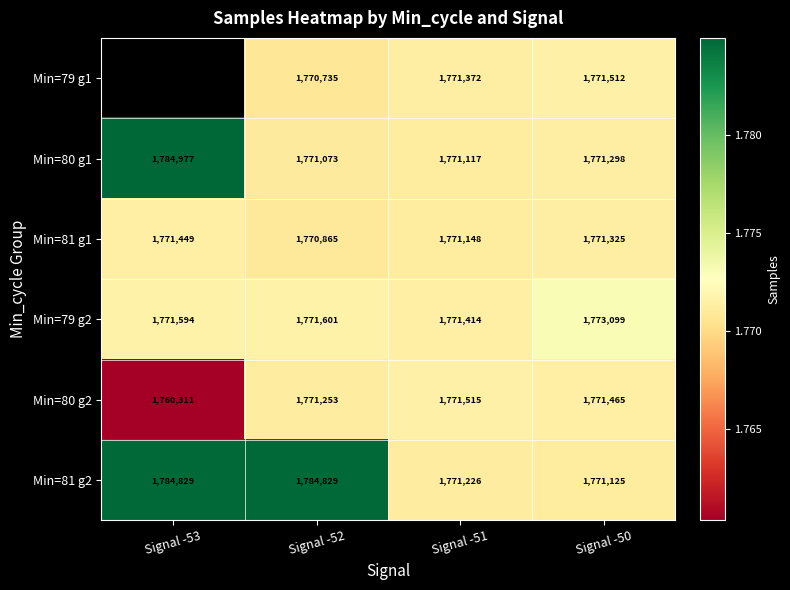

At which label does Min=81 g1 reach its minimum?

Signal -52